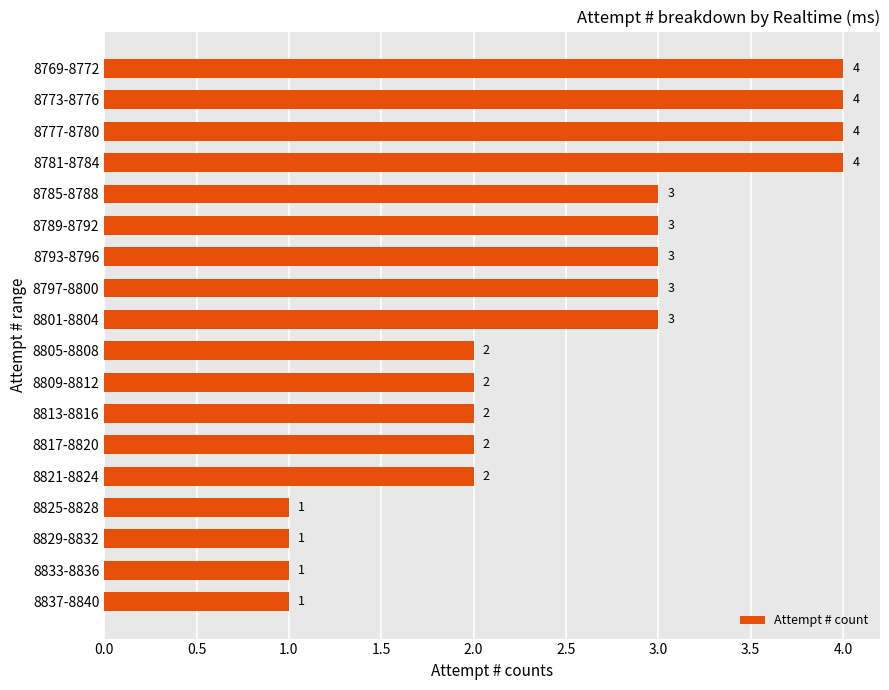

Reading top to bottom, list all the values displayed in this chart.

4	4	4	4	3	3	3	3	3	2	2	2	2	2	1	1	1	1